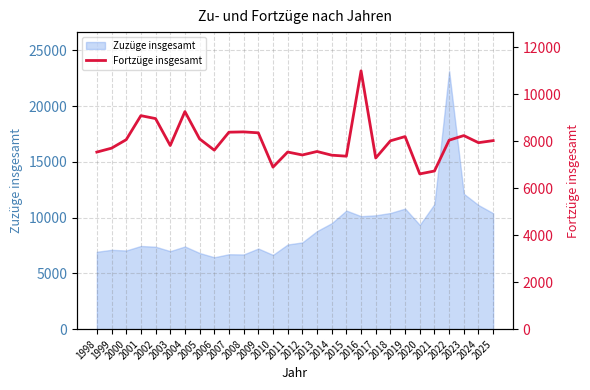

List the labels in order of value, smallest first.

2020, 2021, 2010, 2017, 2015, 2014, 2012, 1998, 2011, 2013, 2006, 1999, 2003, 2024, 2018, 2025, 2022, 2000, 2005, 2019, 2023, 2009, 2007, 2008, 2002, 2001, 2004, 2016